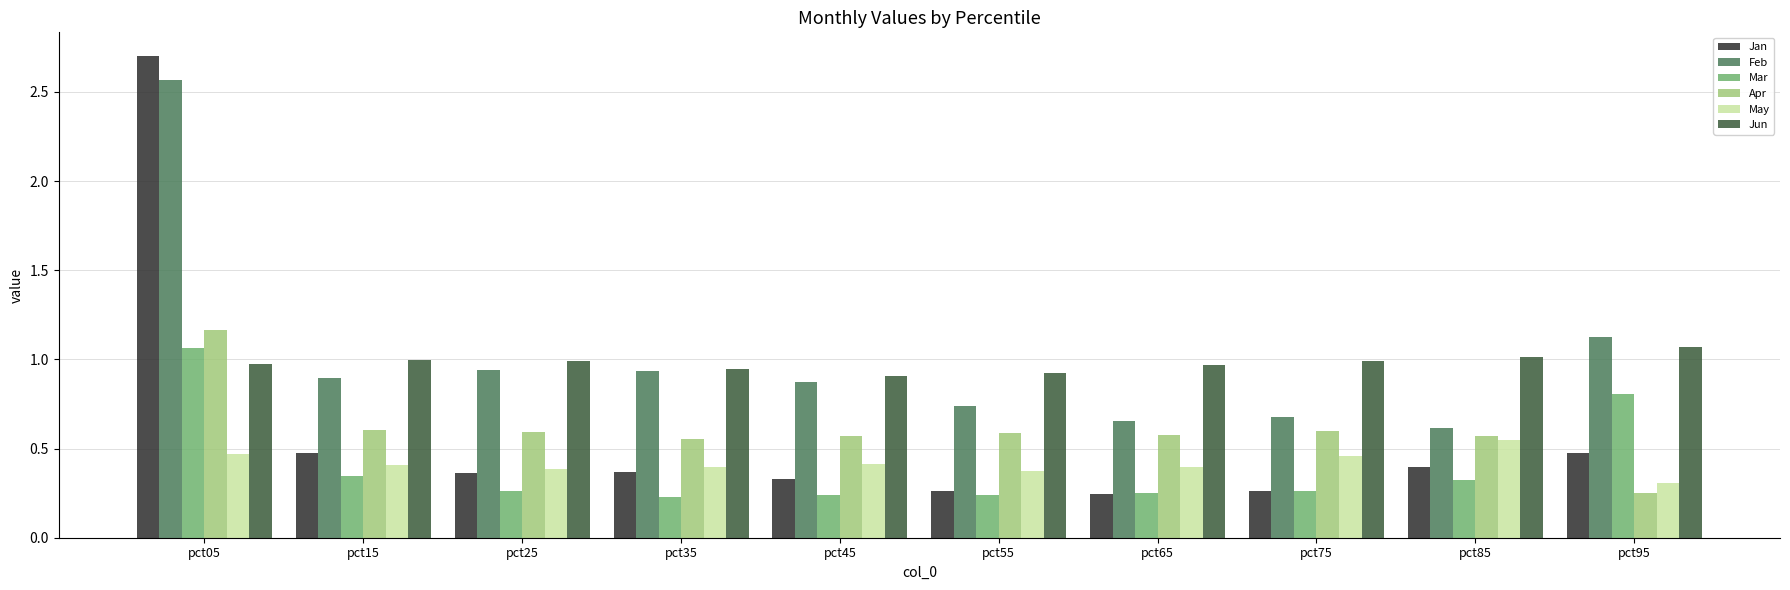

What is the greatest value displayed?

2.7